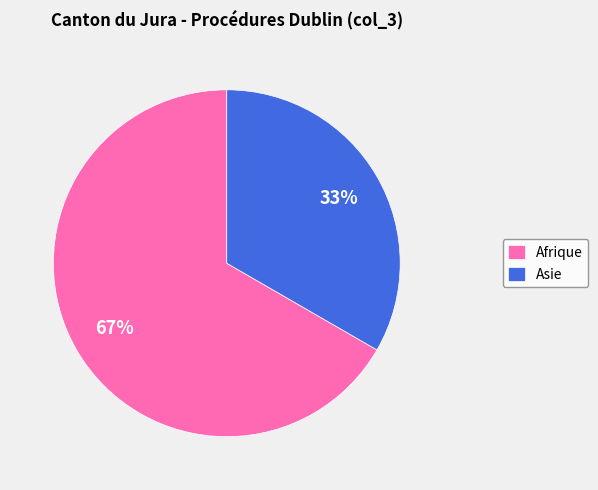

Is there a majority slice in this chart?

Yes